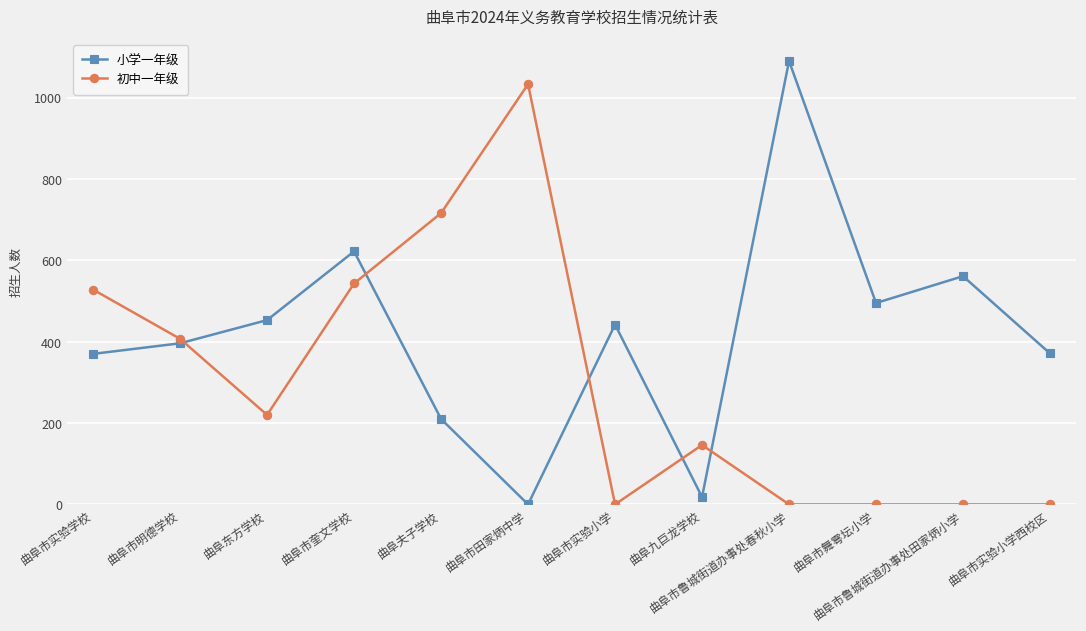

Between 曲阜市实验学校 and 曲阜市鲁城街道办事处田家炳小学, which series saw the biggest shift?

初中一年级